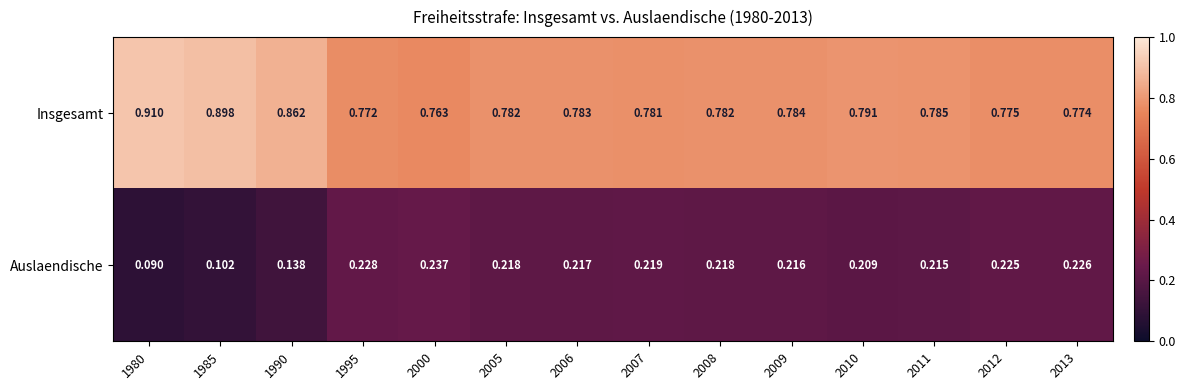

Is the value of Insgesamt at 2007 greater than the value of Auslaendische at 2013?

Yes